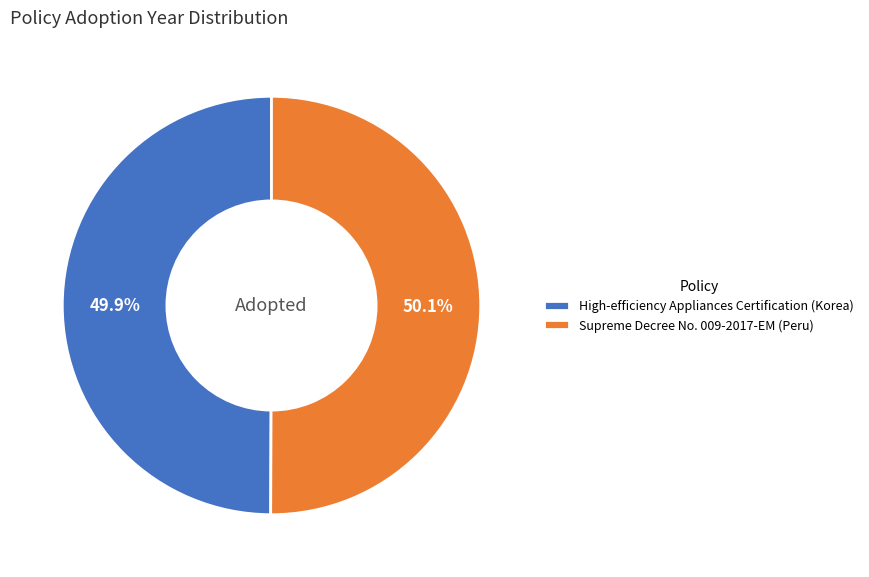

What percentage is the Supreme Decree No. 009-2017-EM (Peru) slice, to the nearest percent?

50%